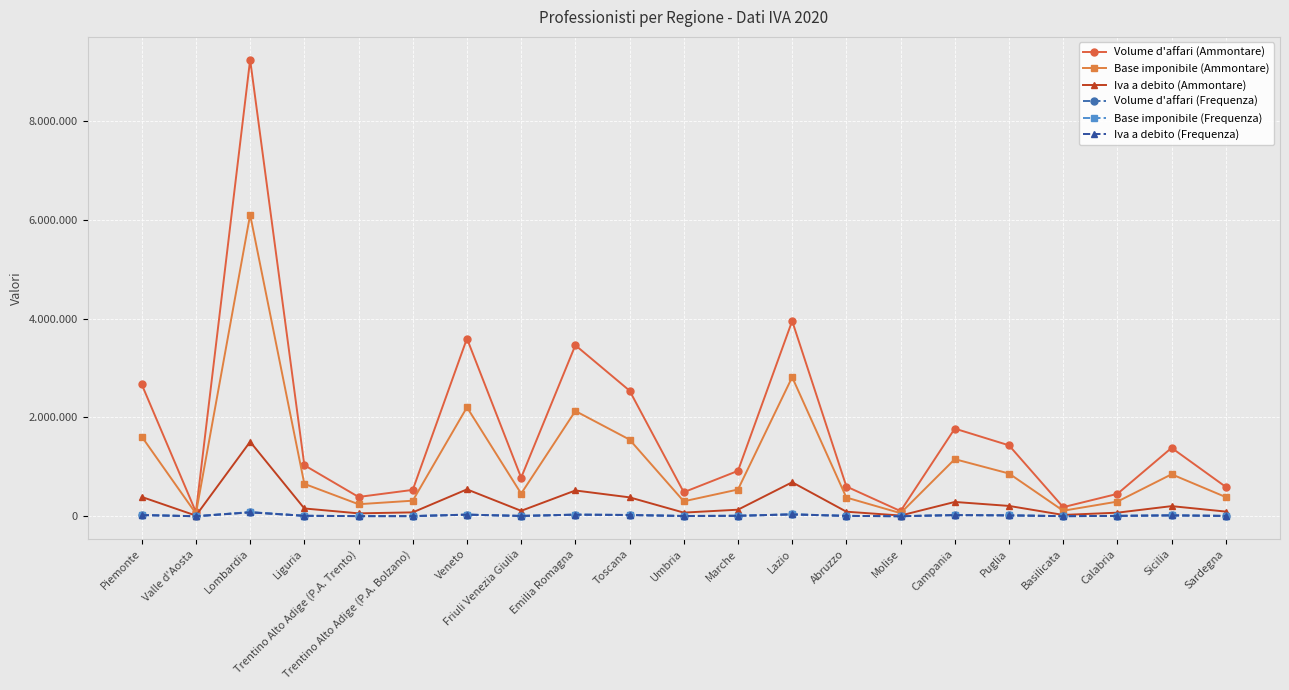

Does the chart have visible grid lines?

Yes